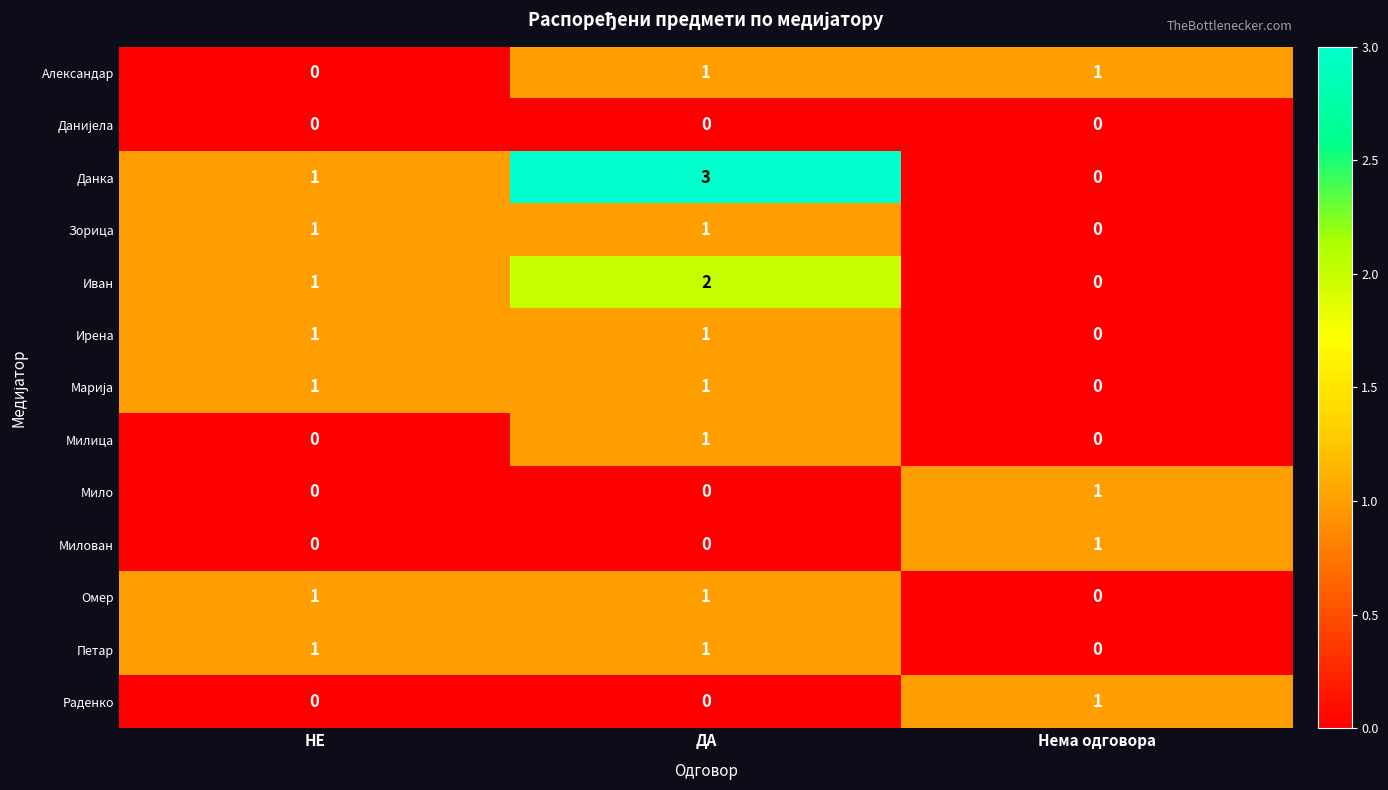

At which label does Омер reach its minimum?

Нема одговора